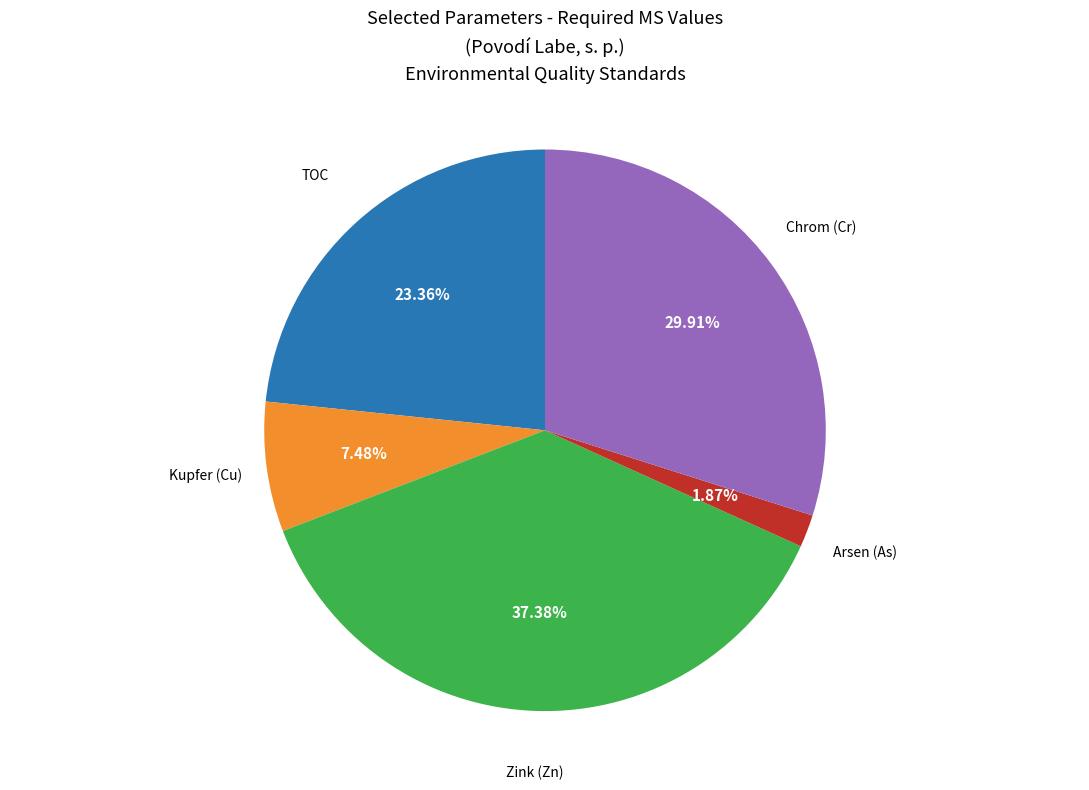

Does any single category account for the majority?

No